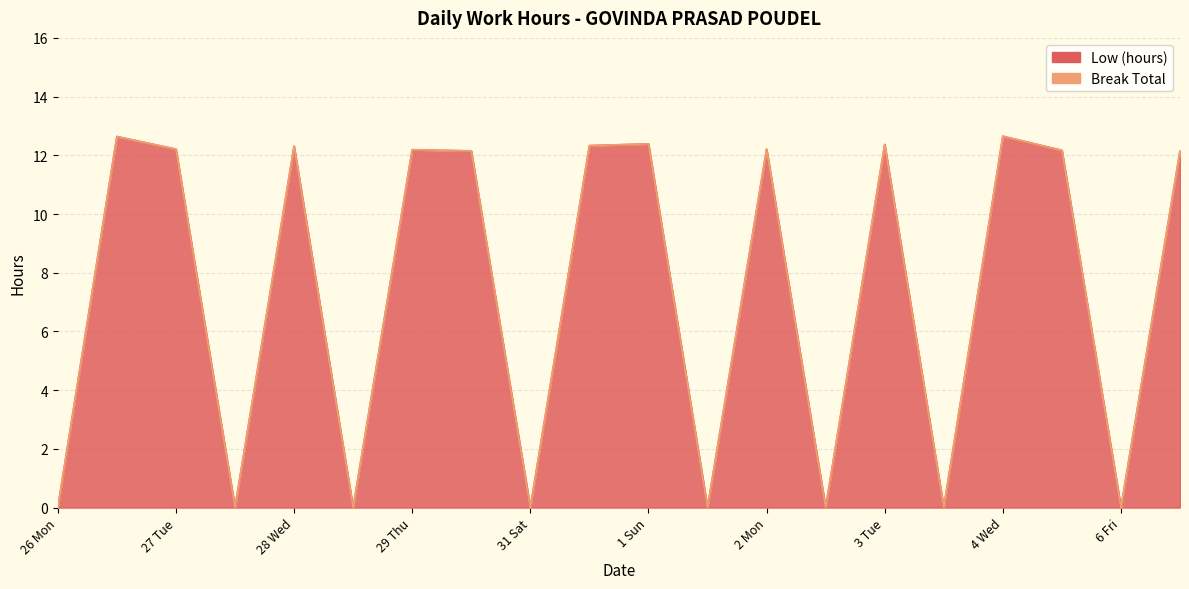

Reading left to right, transcribe all the data shown in this chart.

0.0	12.6	12.2	0.0	12.3	0.0	12.2	12.2	0.0	12.3	12.4	0.0	12.2	0.0	12.4	0.0	12.7	12.2	0.0	12.2